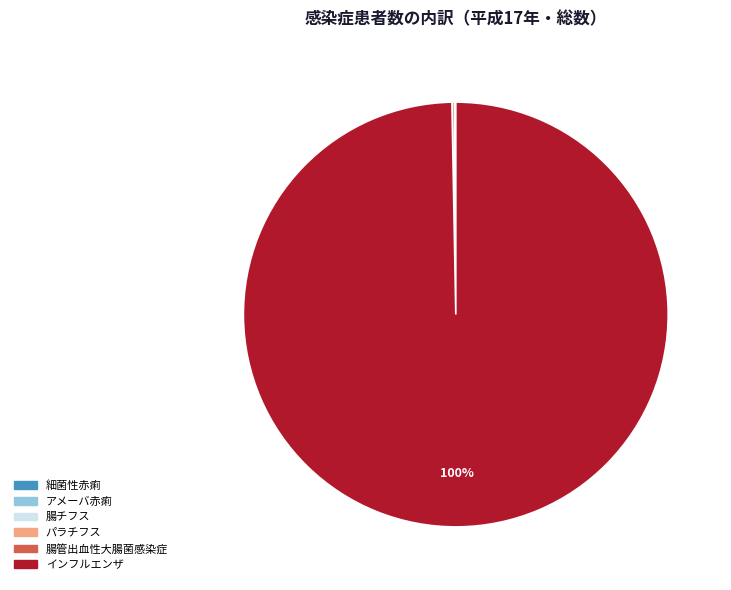

Is there any slice that represents more than half of the pie?

Yes